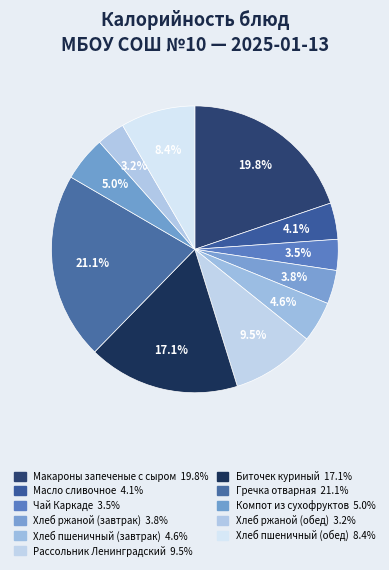

Rank the categories by value from highest to lowest.

Гречка отварная, Макароны запеченые с сыром, Биточек куриный, Рассольник Ленинградский, Хлеб пшеничный (обед), Компот из сухофруктов, Хлеб пшеничный (завтрак), Масло сливочное, Хлеб ржаной (завтрак), Чай Каркаде, Хлеб ржаной (обед)